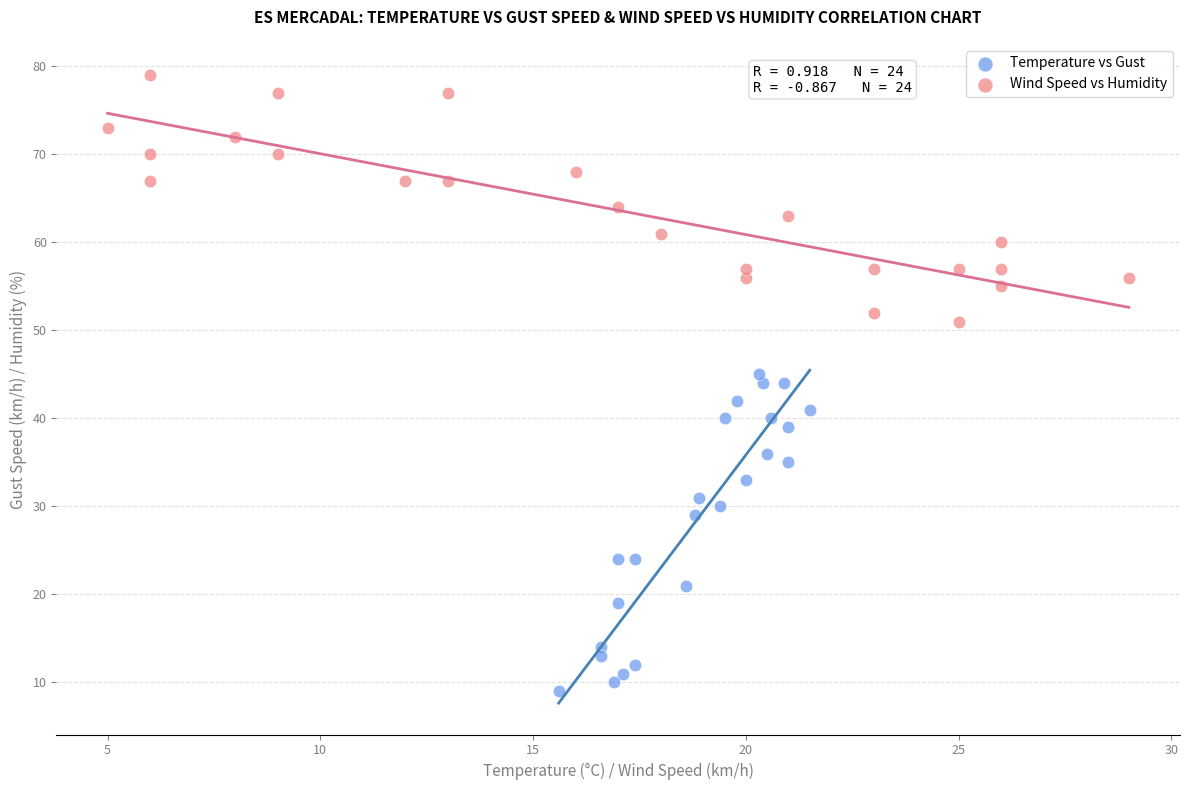

What are all the series names shown in the legend?

Temperature vs Gust, Wind Speed vs Humidity